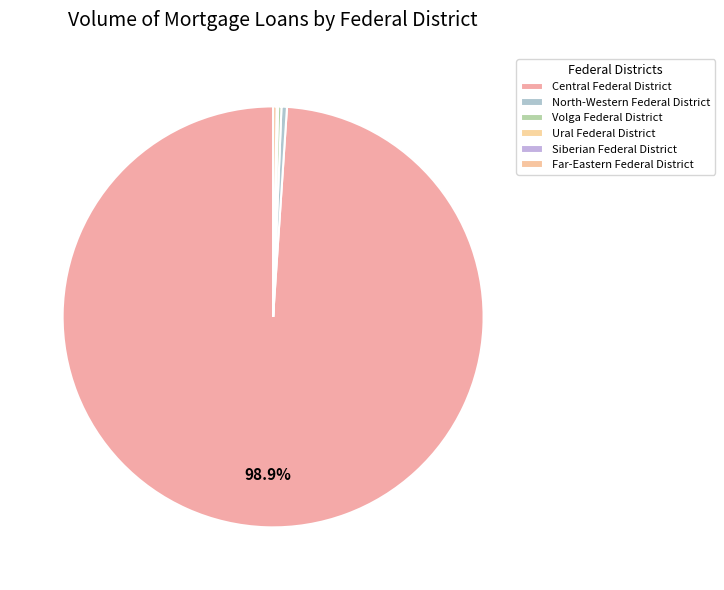

The Far-Eastern Federal District slice represents 0% of the pie. True or false?

True